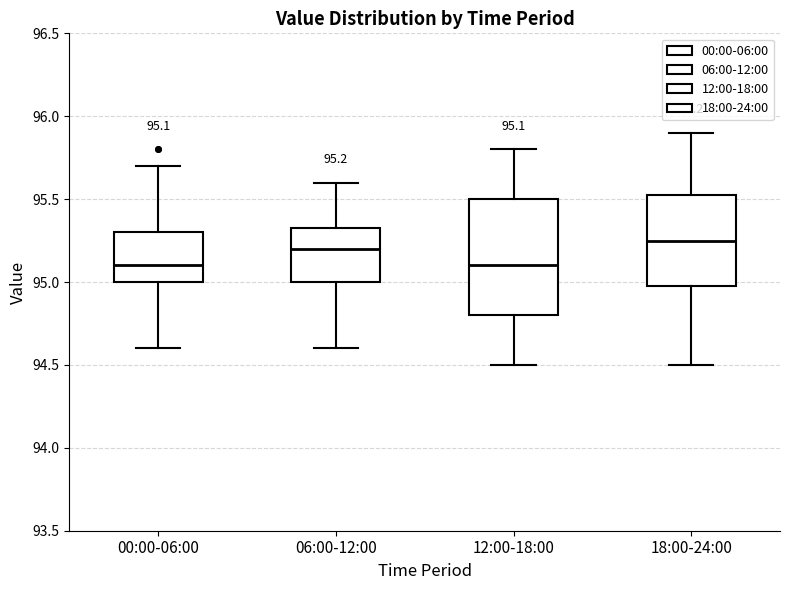

Which box is the tallest, from its lower edge to its upper edge?

12:00-18:00